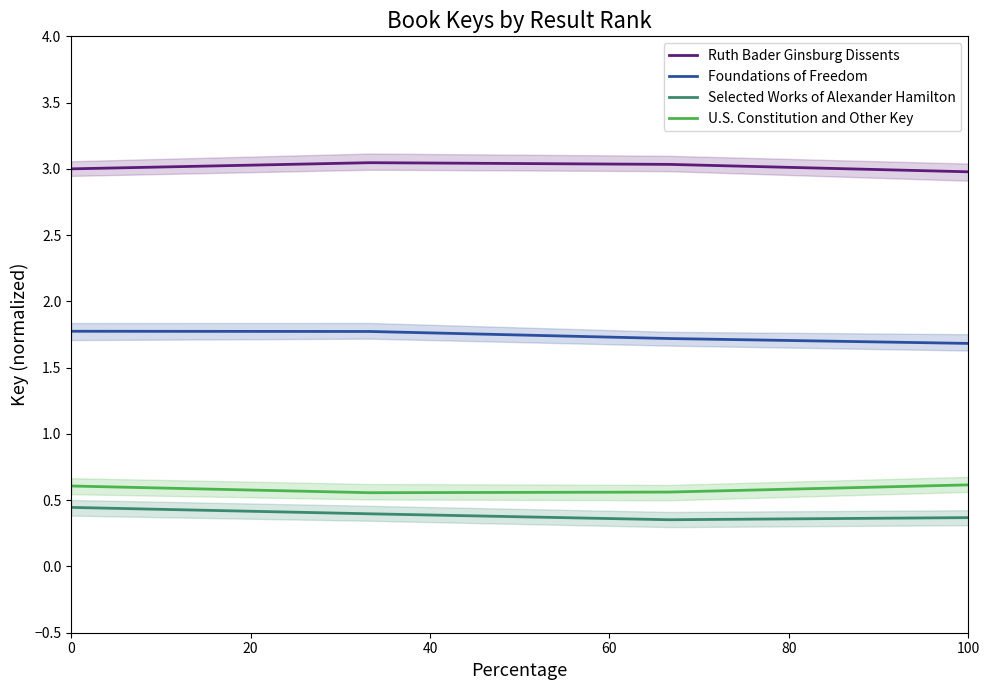

True or false: Ruth Bader Ginsburg Dissents and U.S. Constitution and Other Key cross at least once.

False